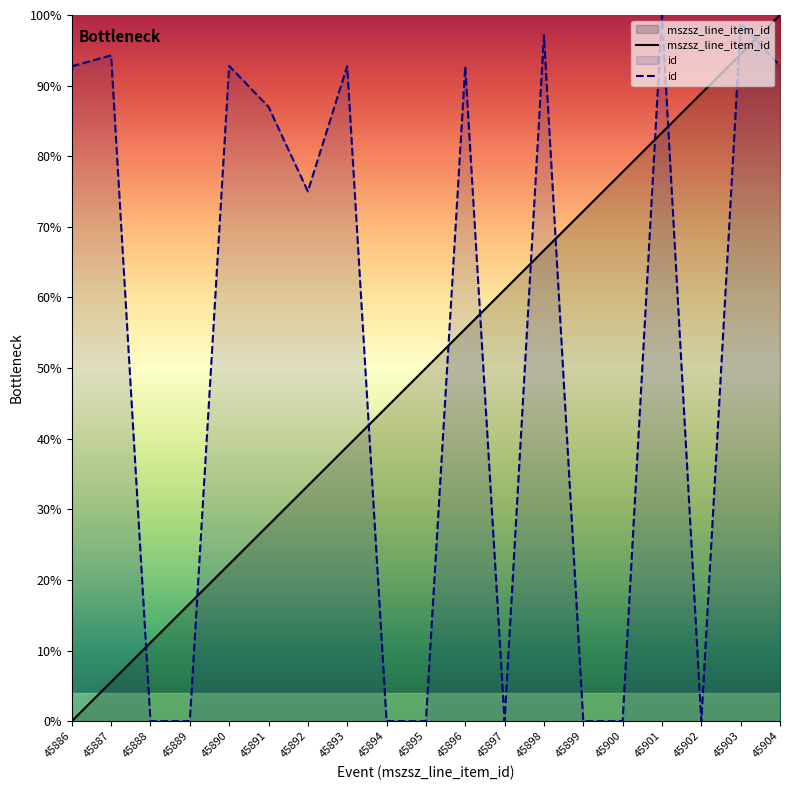

The mszsz_line_item_id series shows 100.0 at 45904. True or false?

True